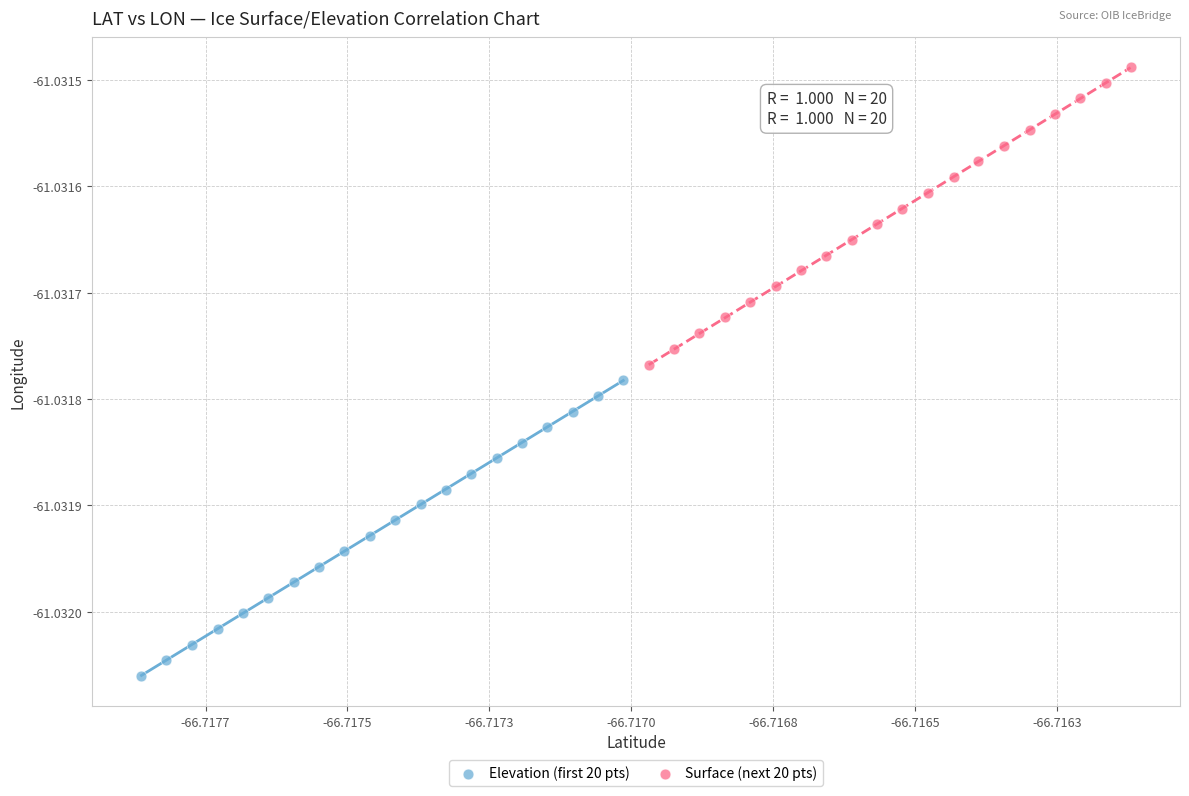

Which series reaches the maximum Y coordinate?

Surface (next 20 pts)